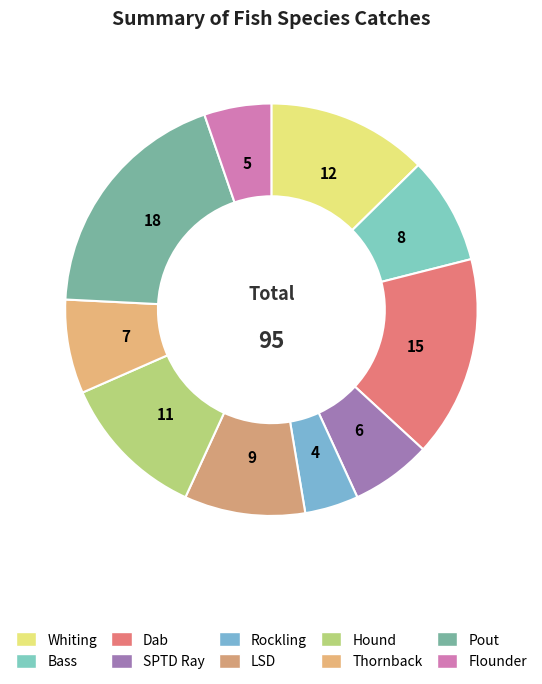

Is Dab the majority of the pie?

No